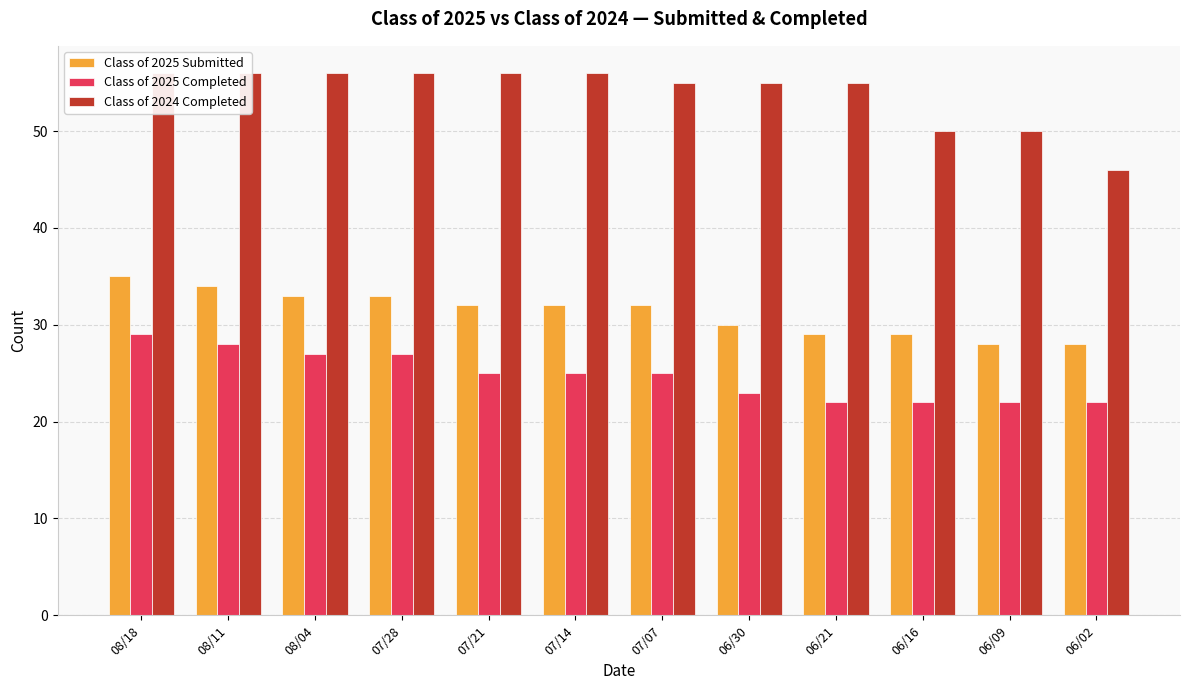

Between 07/21 and 06/09, which is larger?

07/21